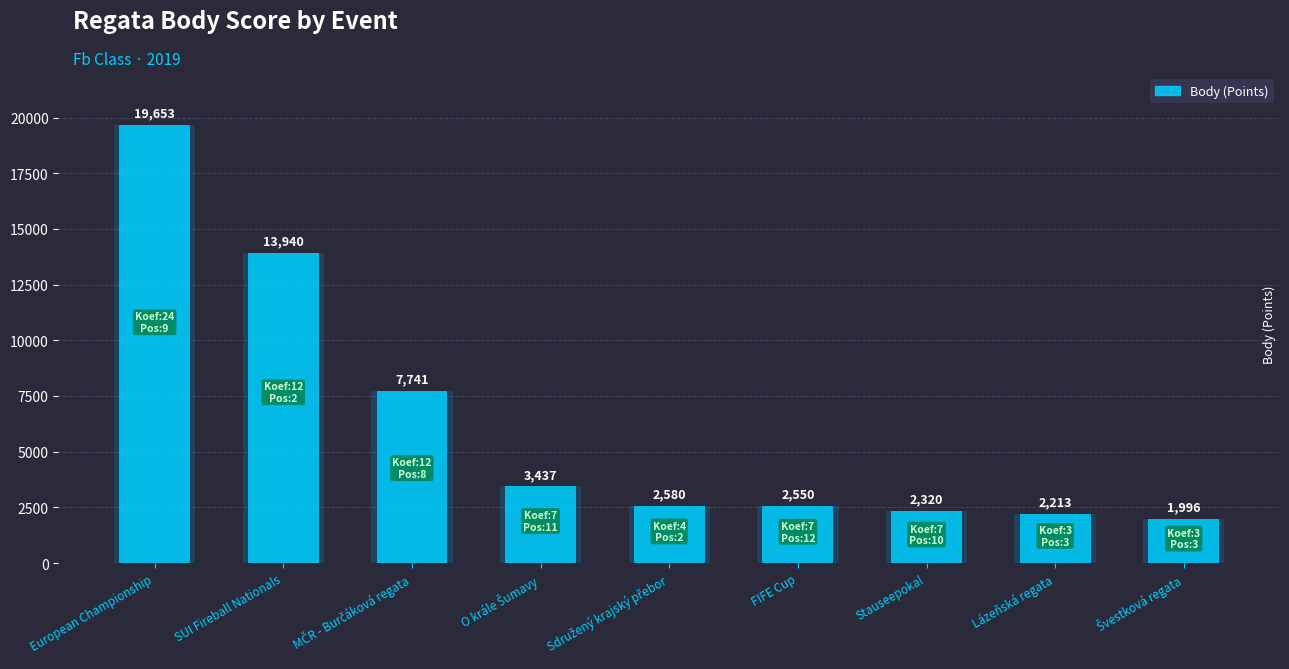

What is the approximate value at Lázeňská regata?

2213